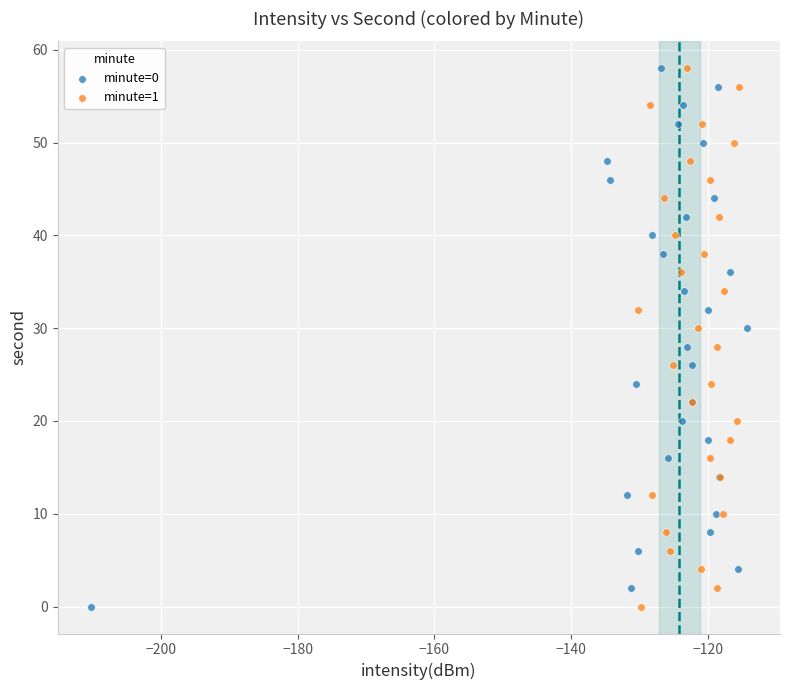

What are all the series names shown in the legend?

minute=0, minute=1